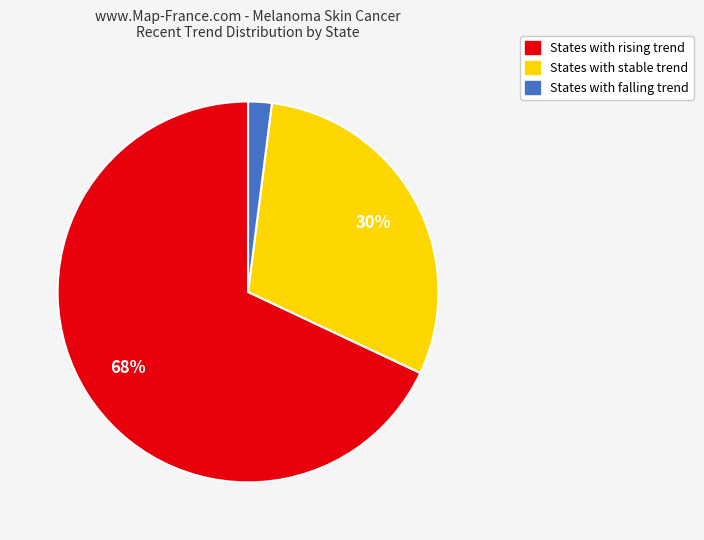

To the nearest percent, what is the average slice percentage?

33%